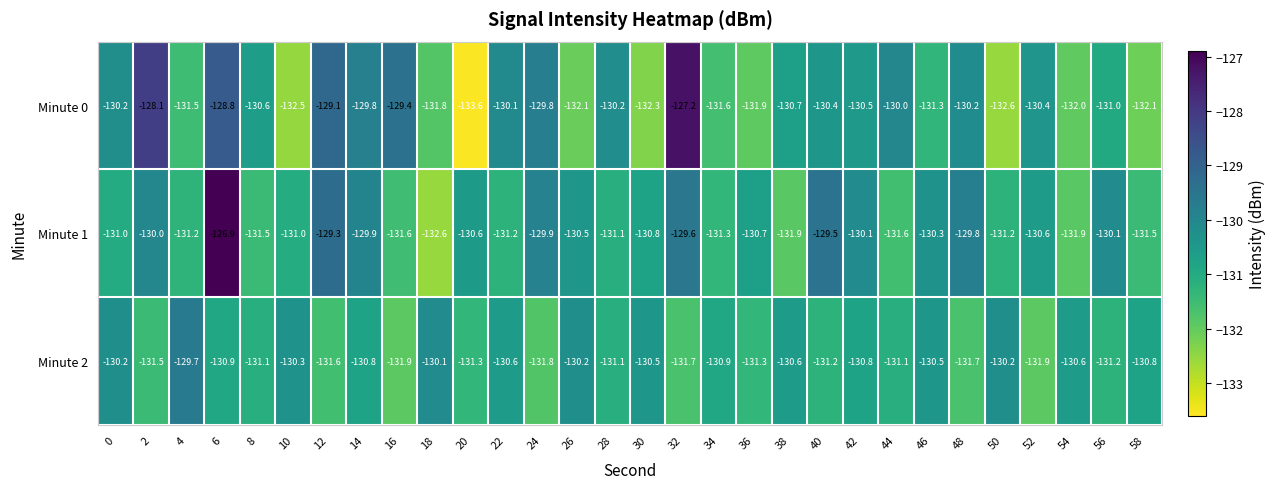

What is the sum of the Minute 1 values at 46 and 40?

-259.8